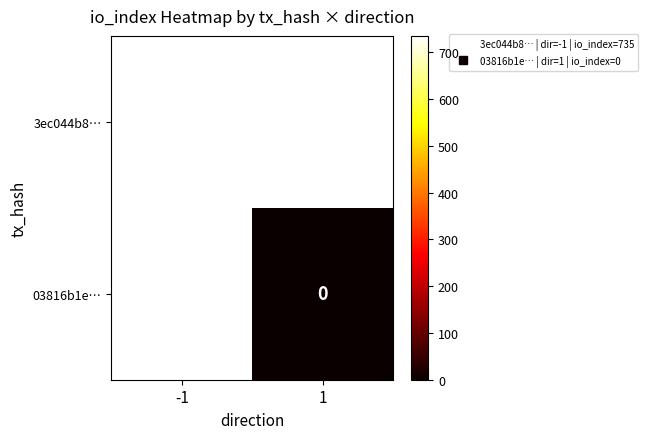

What is the minimum value for 3ec044b8…?

735.0